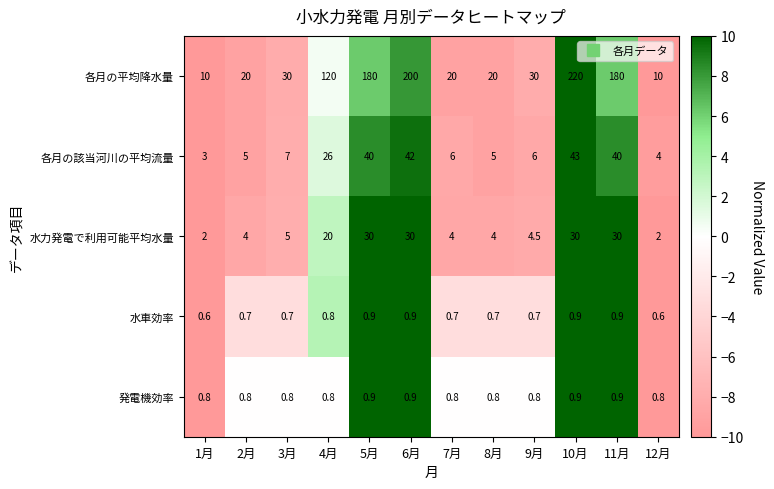

The value of 発電機効率 at 9月 is 0.8. True or false?

True